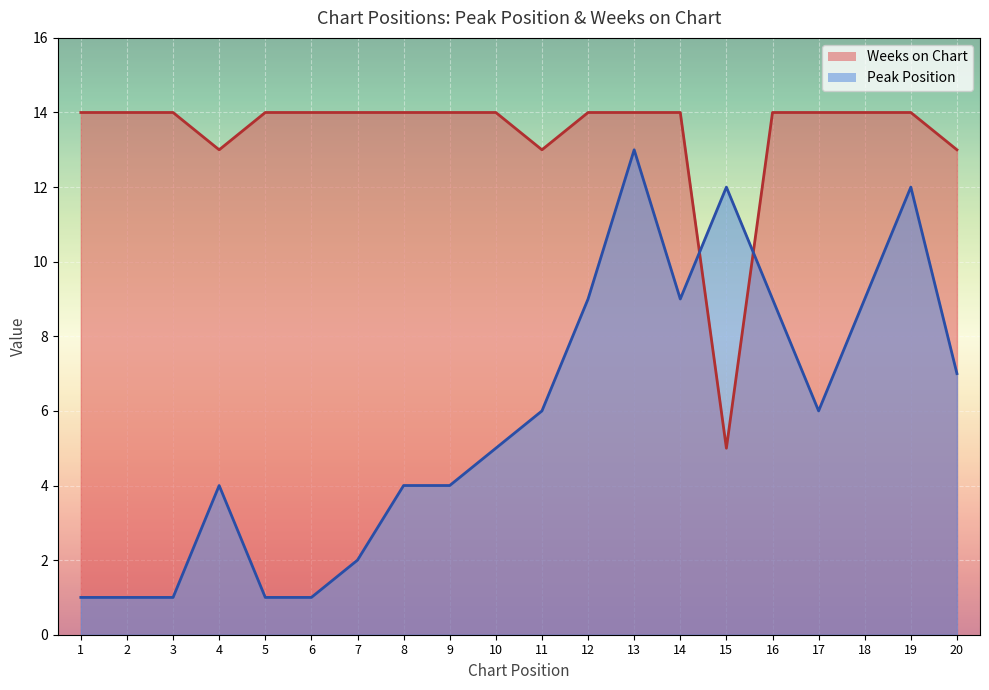

What is the difference between the highest and lowest values at 16?

5